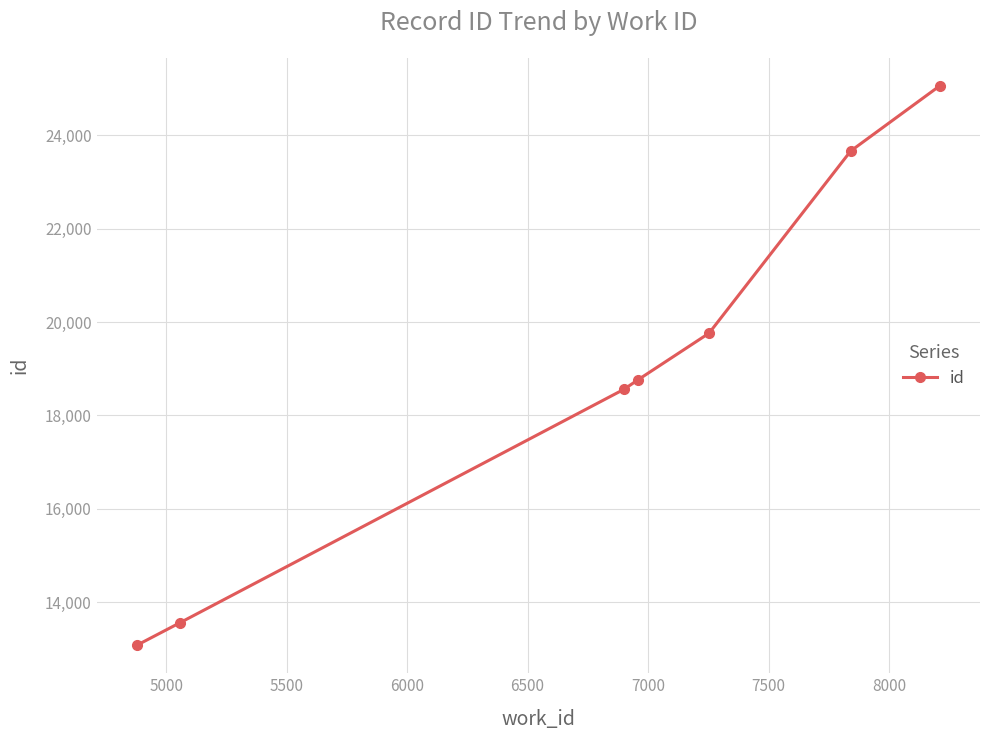

What is the average value?

18921